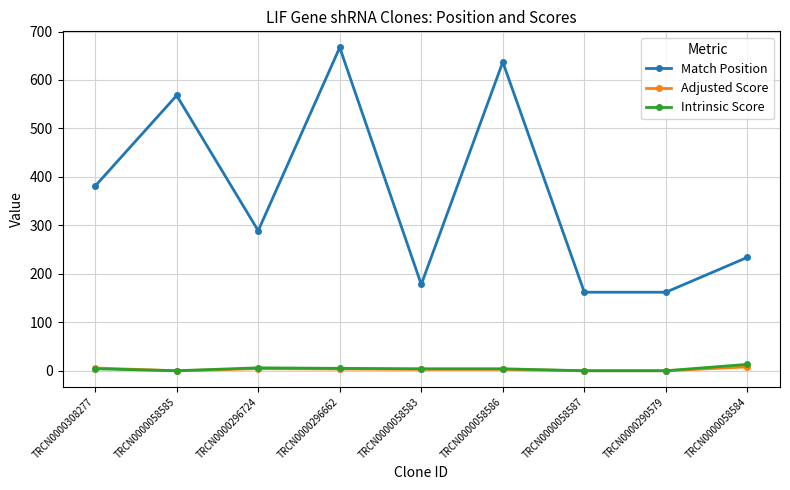

At which label does Match Position first exceed 289?

TRCN0000308277